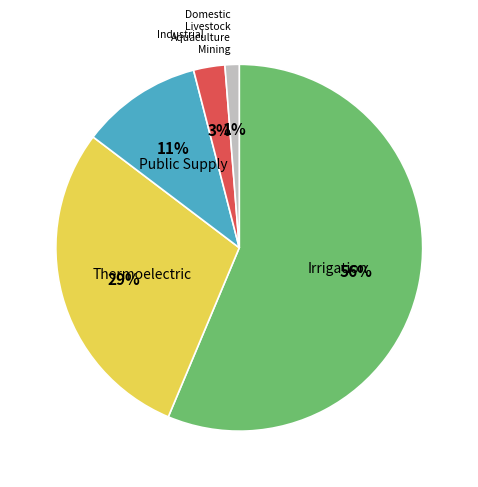

Does any single category account for the majority?

Yes